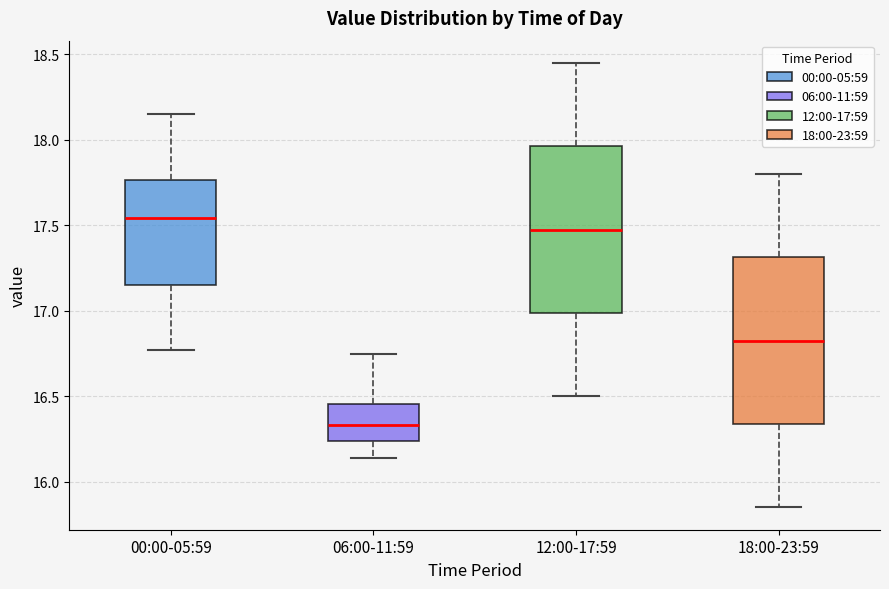

Reading left to right, read every box against the y-axis: the position of its median line, the range the box covers, and the ends of its whiskers. The values are not printed on the chart, so give them approximately, as read against the axis.

00:00-05:59: median 17.55, box 17.15 to 17.75, whiskers 16.75 to 18.15
06:00-11:59: median 16.35, box 16.25 to 16.45, whiskers 16.15 to 16.75
12:00-17:59: median 17.50, box 17.00 to 17.95, whiskers 16.50 to 18.45
18:00-23:59: median 16.85, box 16.35 to 17.30, whiskers 15.85 to 17.80